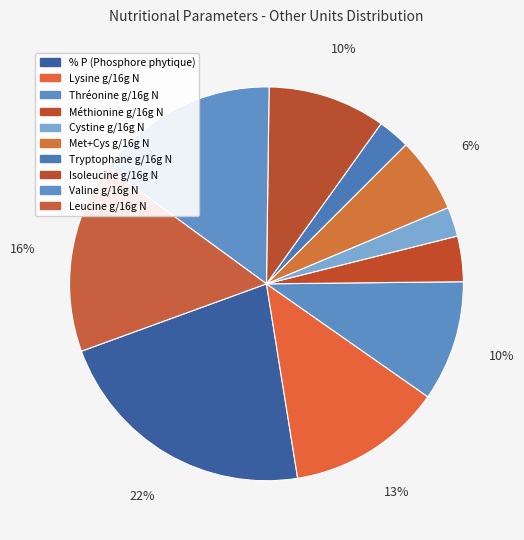

How many segments does this pie chart have?

10